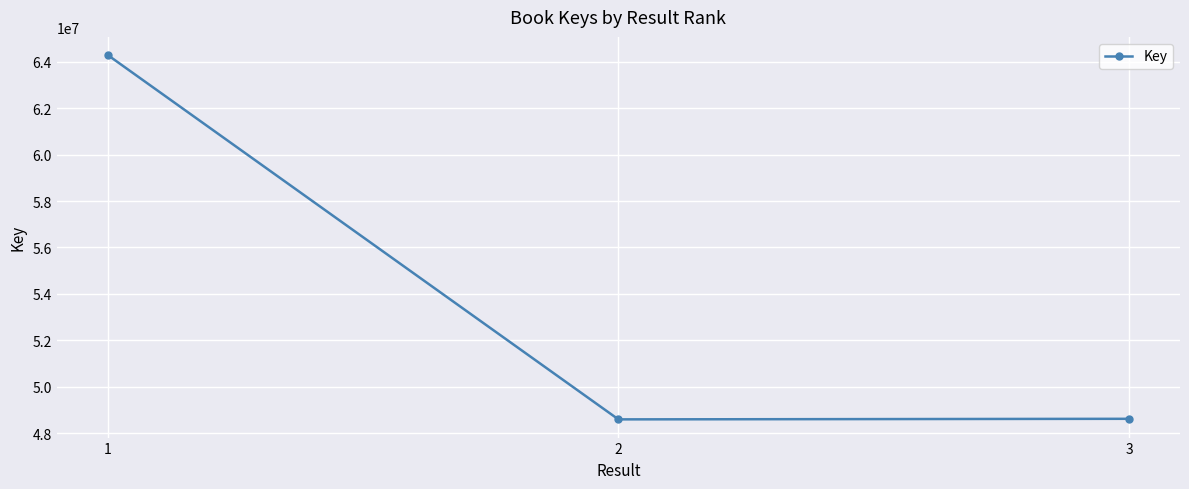

How many series are shown in this chart?

1